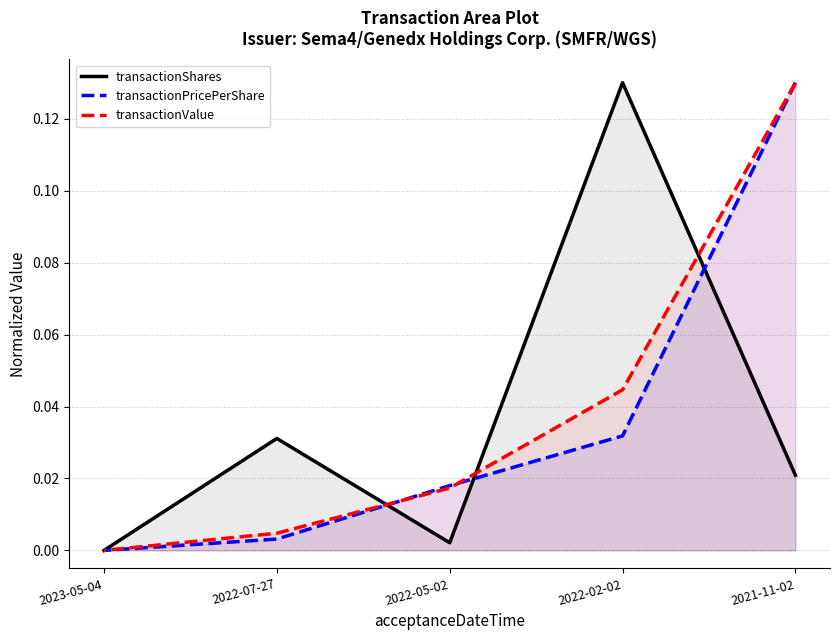

How many series are shown in this chart?

3